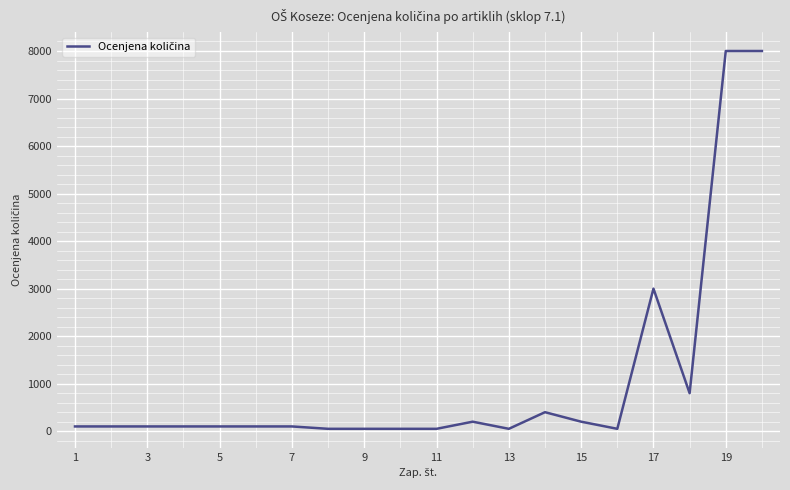

What is the greatest value displayed?

8000